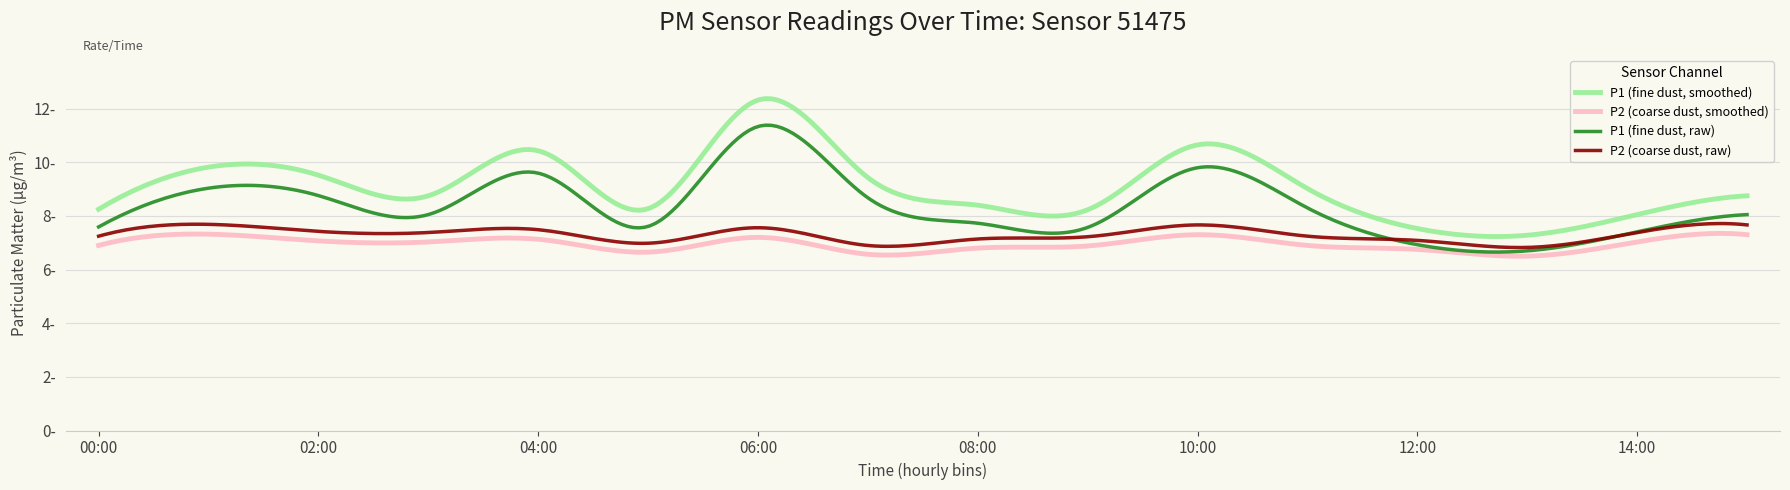

Is this an area chart (filled region under the line)?

No